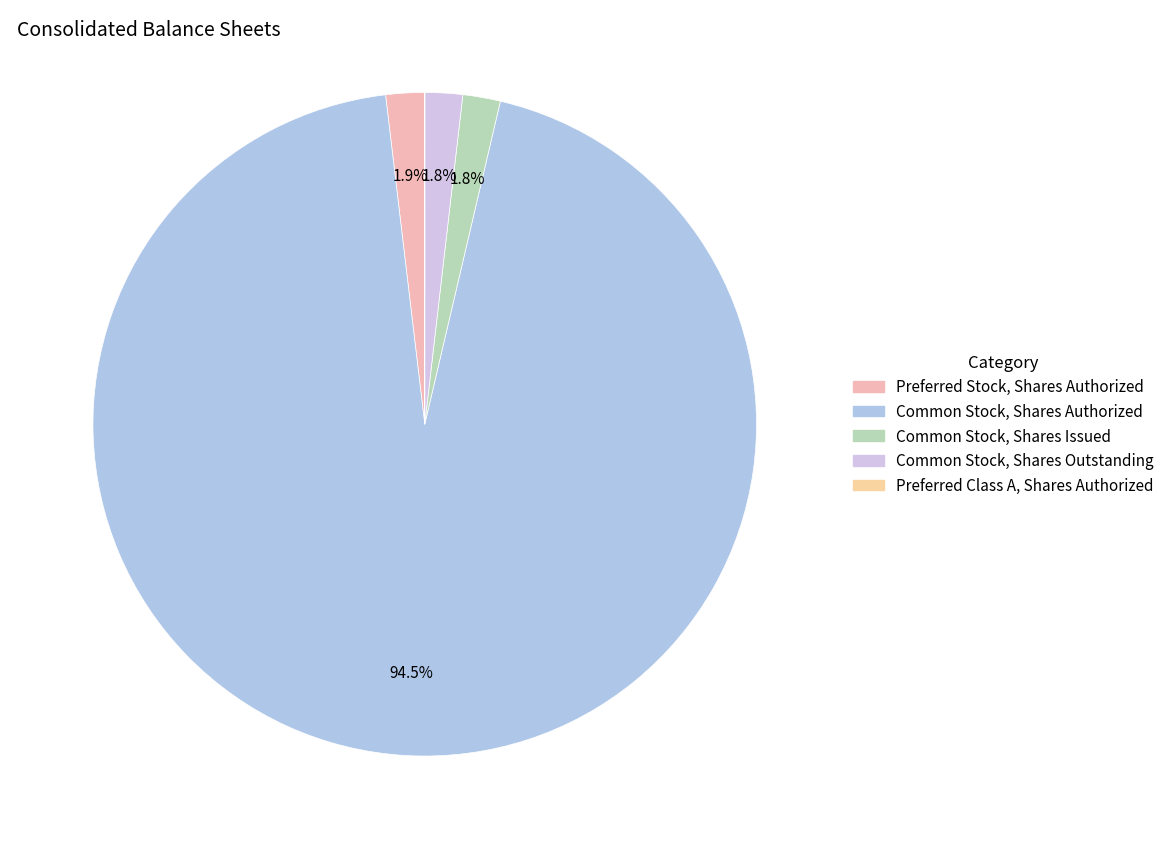

The Preferred Class A, Shares Authorized slice represents 0% of the pie. True or false?

True